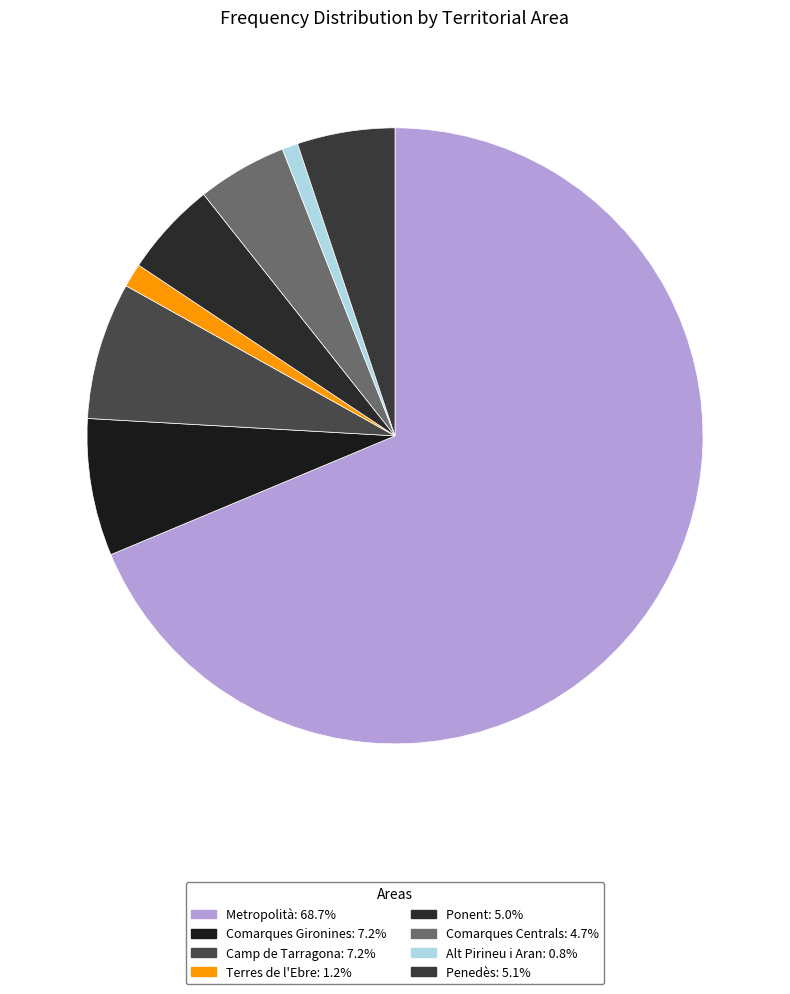

True or false: Camp de Tarragona accounts for 7% of the total.

True